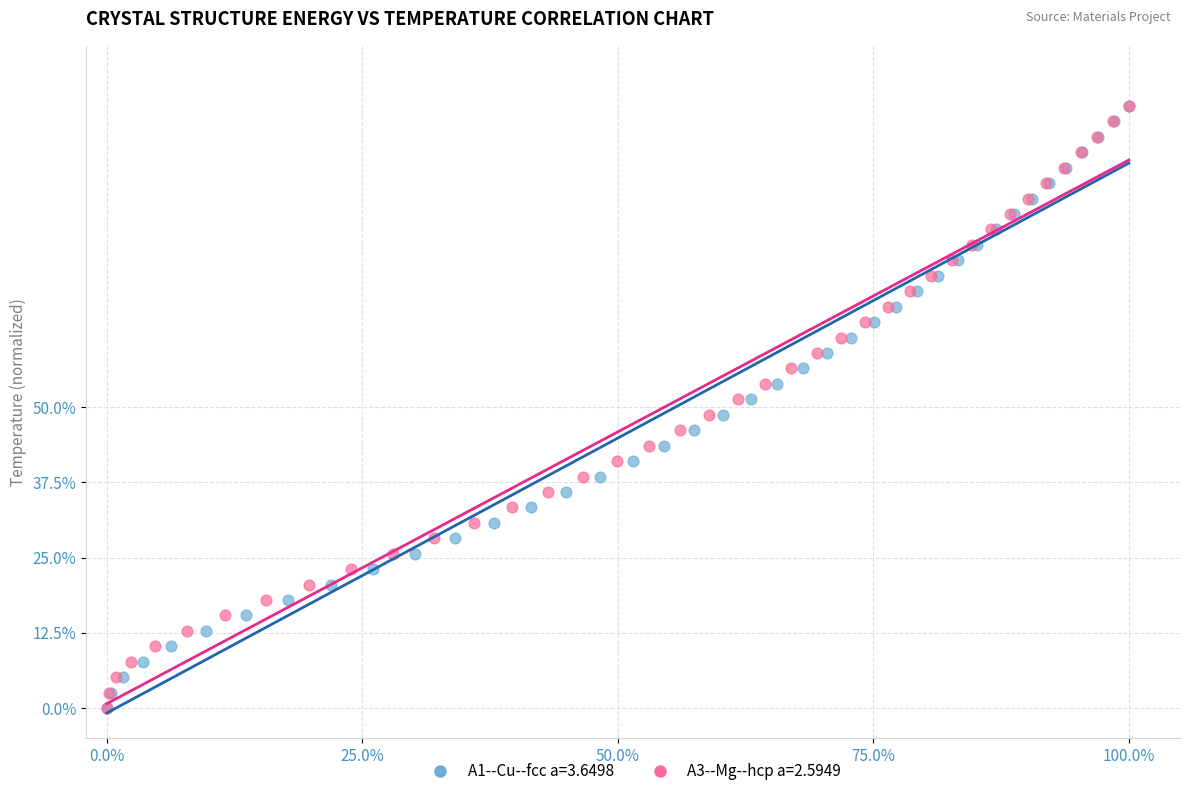

What are all the series names shown in the legend?

A1--Cu--fcc a=3.6498, A3--Mg--hcp a=2.5949